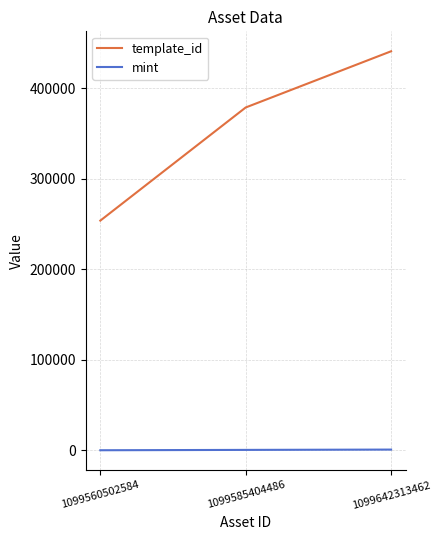

List the series in order of their overall mean, lowest first.

mint, template_id